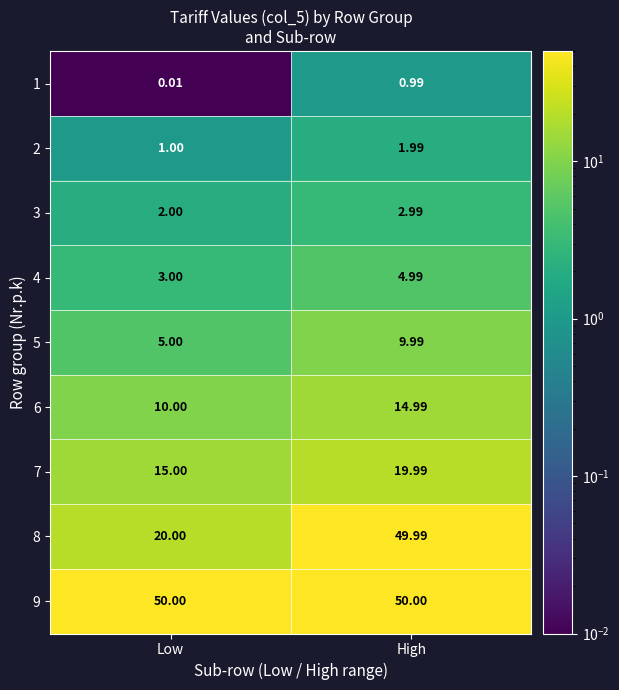

At which category is the sum across all series the highest?

High